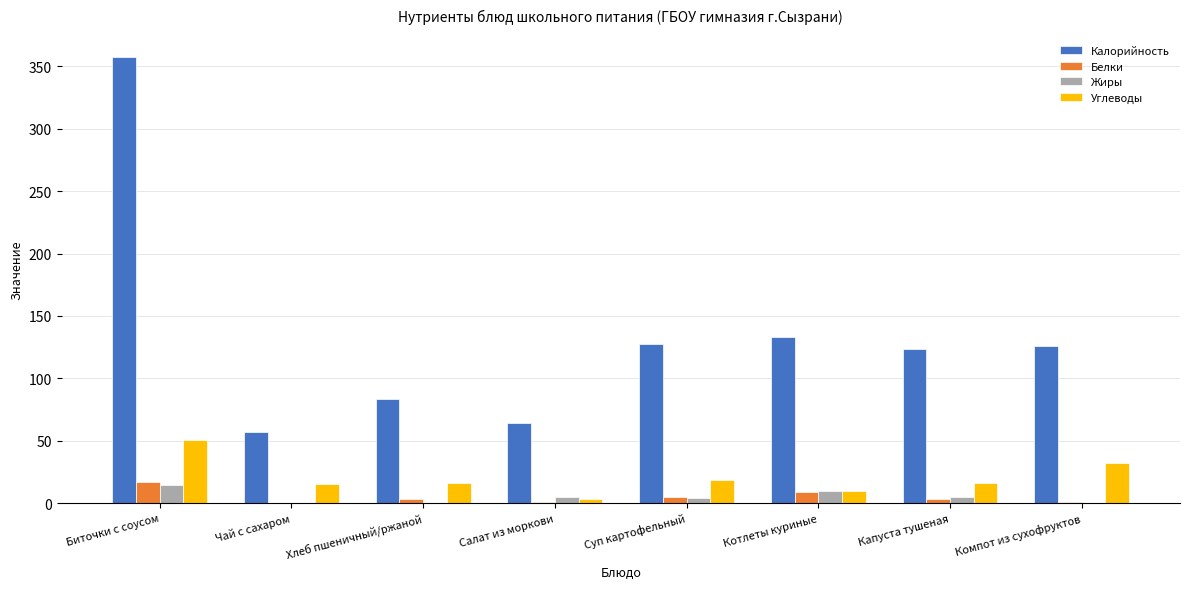

Are the bars grouped side by side (vs. stacked)?

Yes